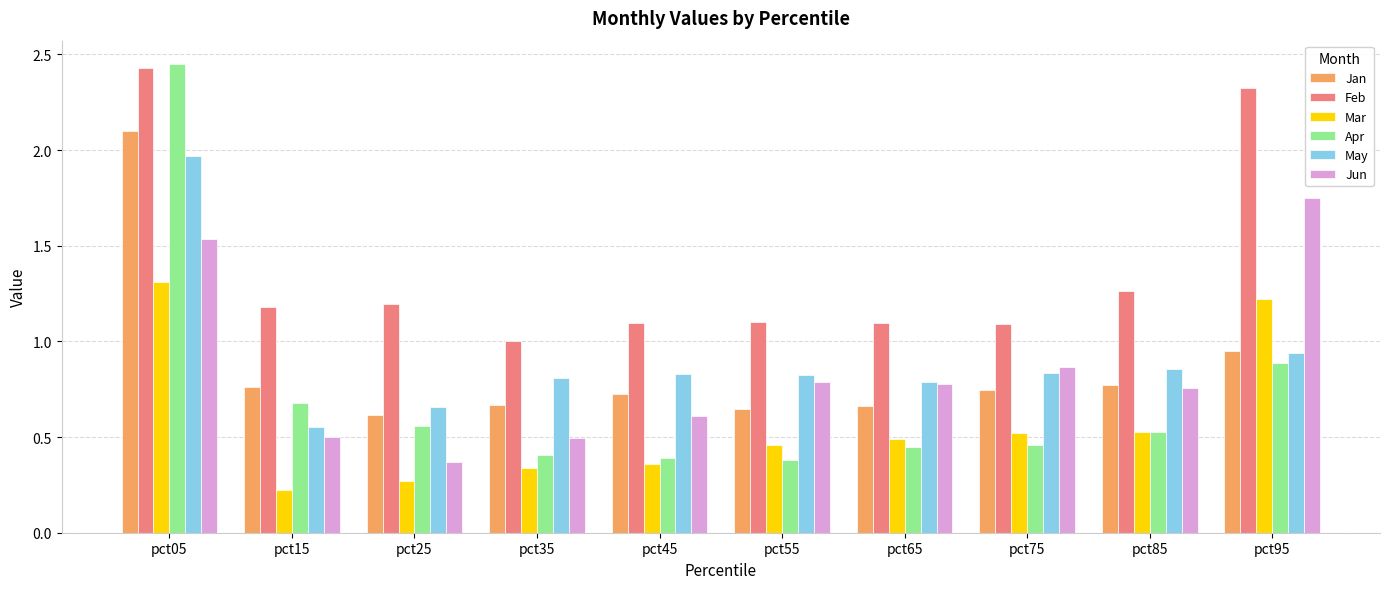

Is it true that Jan equals 0.2 at pct55?

False